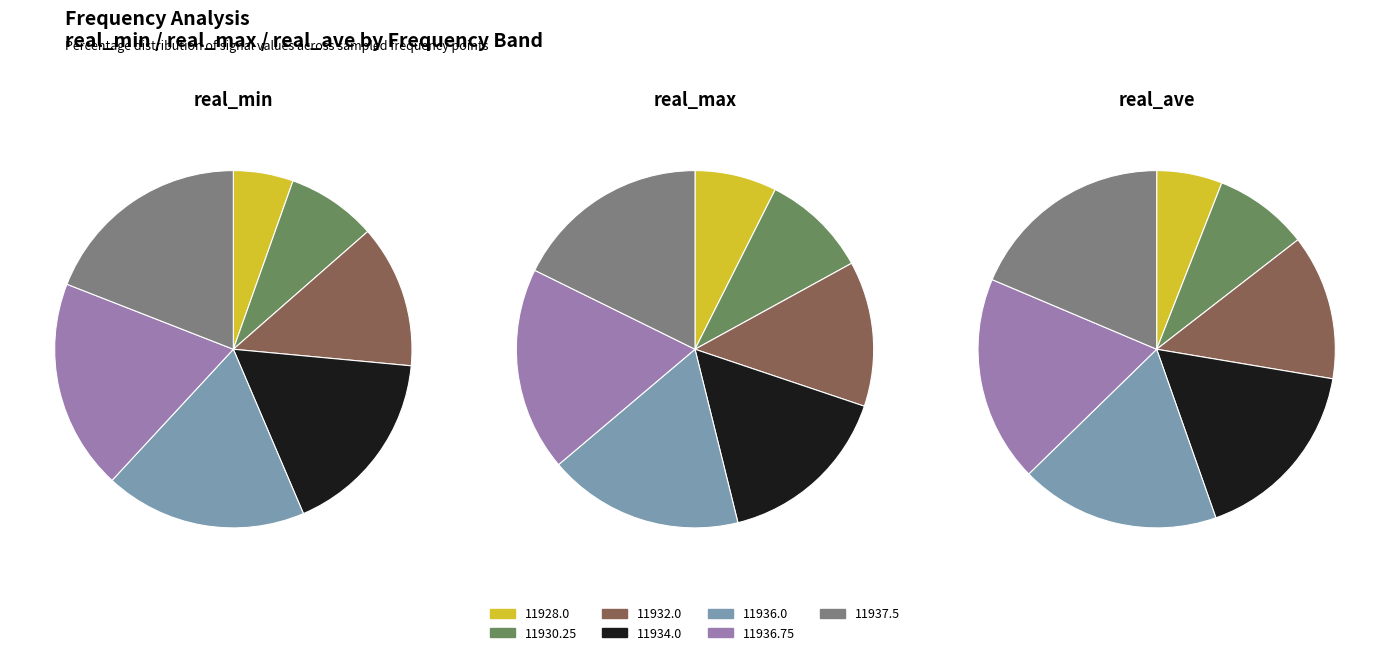

Is it true that 11932.0 is 13% of the pie?

True